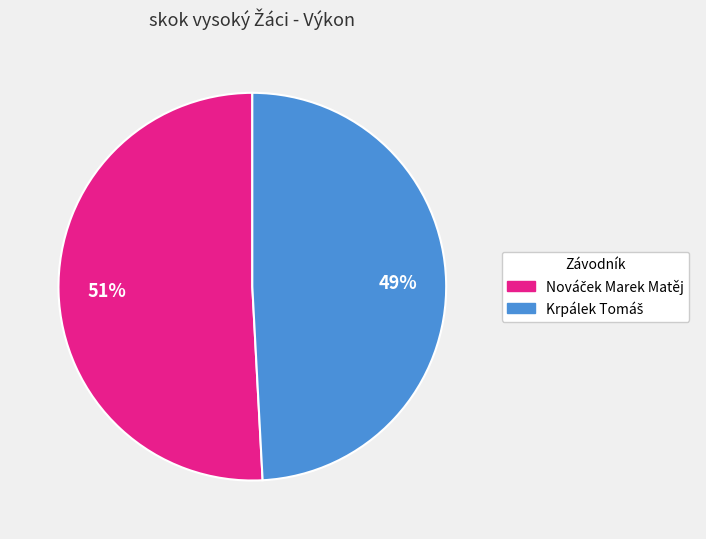

To the nearest percent, what is the average slice percentage?

50%